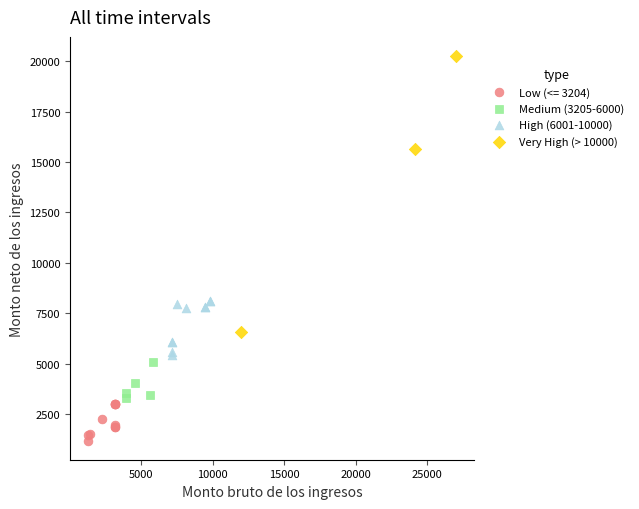

What are all the series names shown in the legend?

Low (<= 3204), Medium (3205-6000), High (6001-10000), Very High (> 10000)